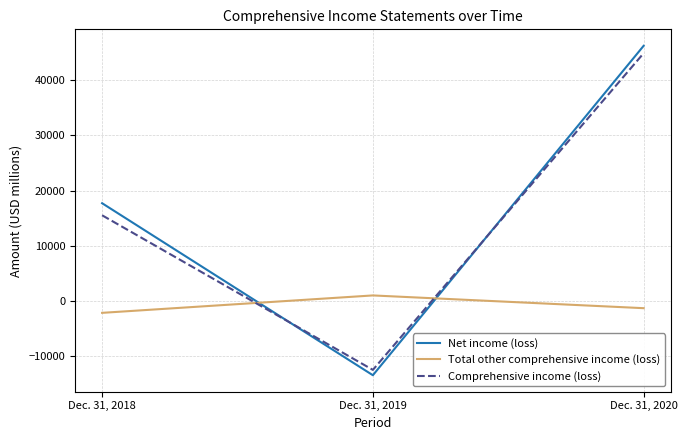

What is the spread (max minus min) of values at Dec. 31, 2020?

47602